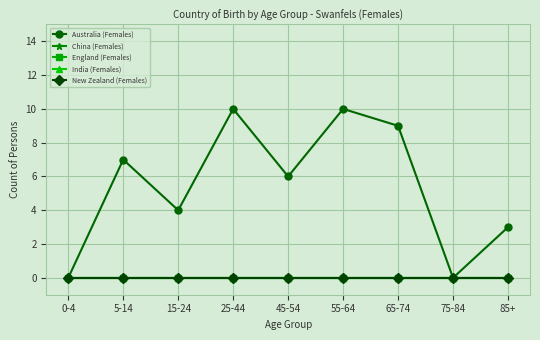

True or false: England (Females) and New Zealand (Females) intersect in this chart.

False